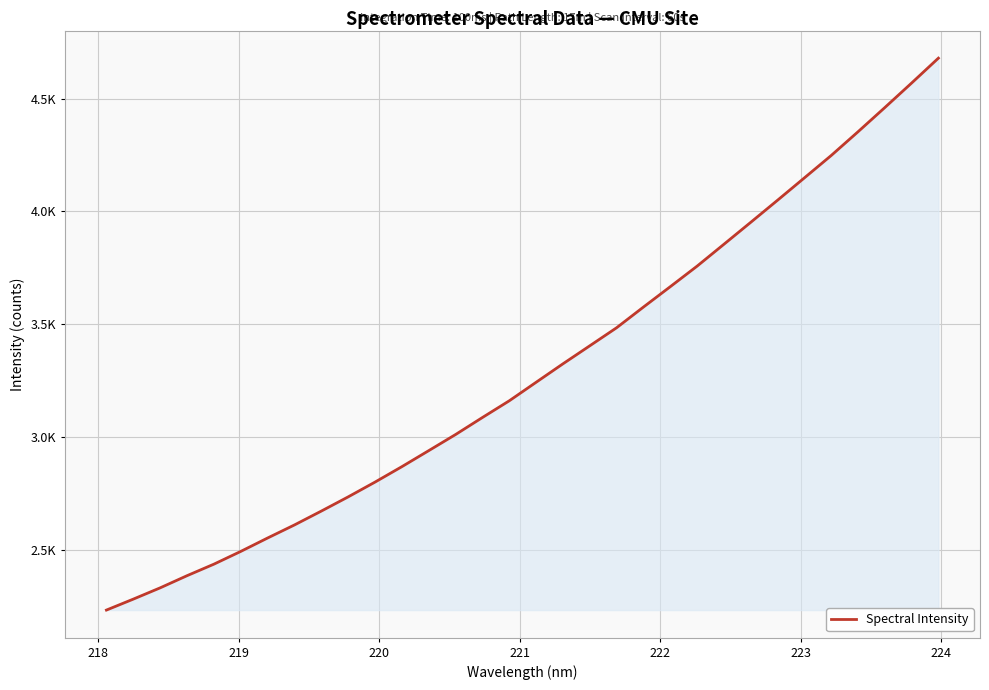

Is this an area chart (filled region under the line)?

Yes